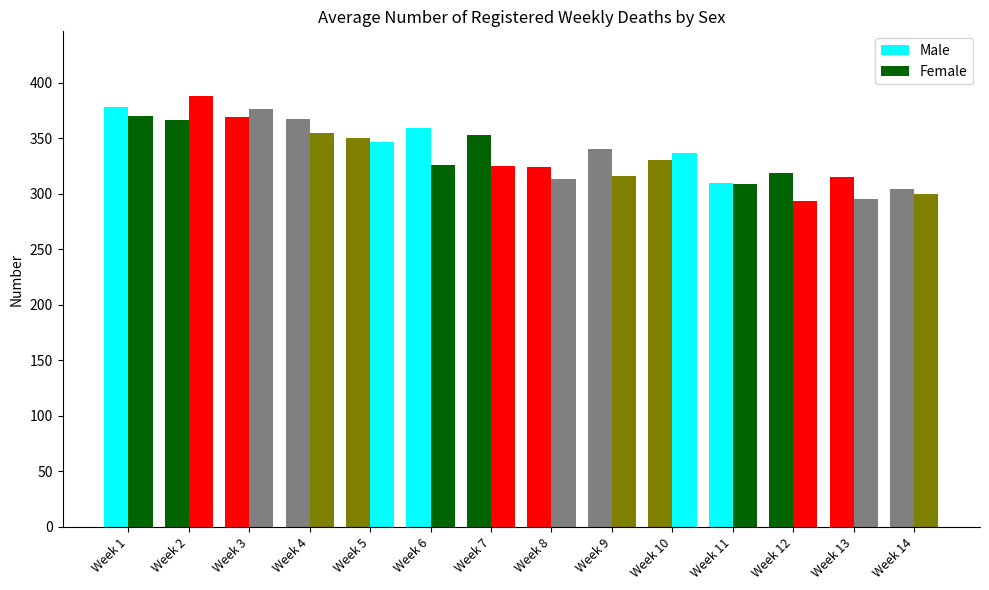

How many bars are there in each group?

2